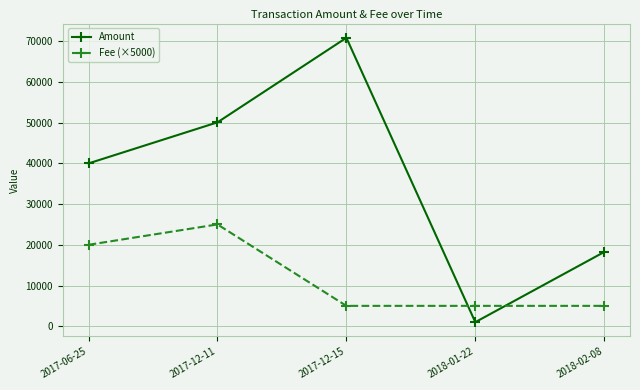

At which category does Amount reach its first local valley?

2018-01-22